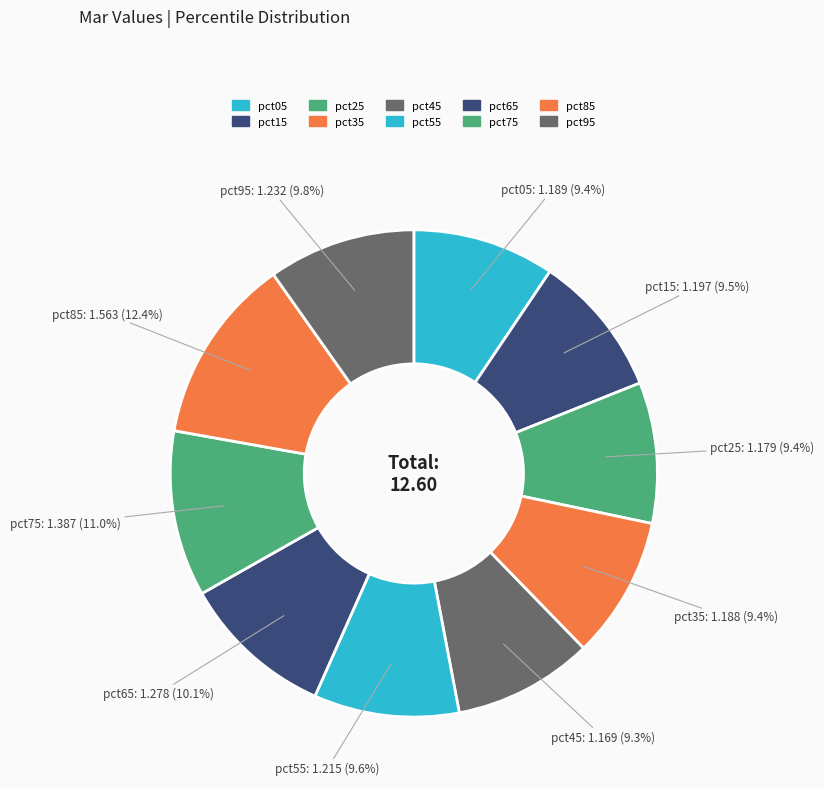

Count the number of slices in the pie.

10